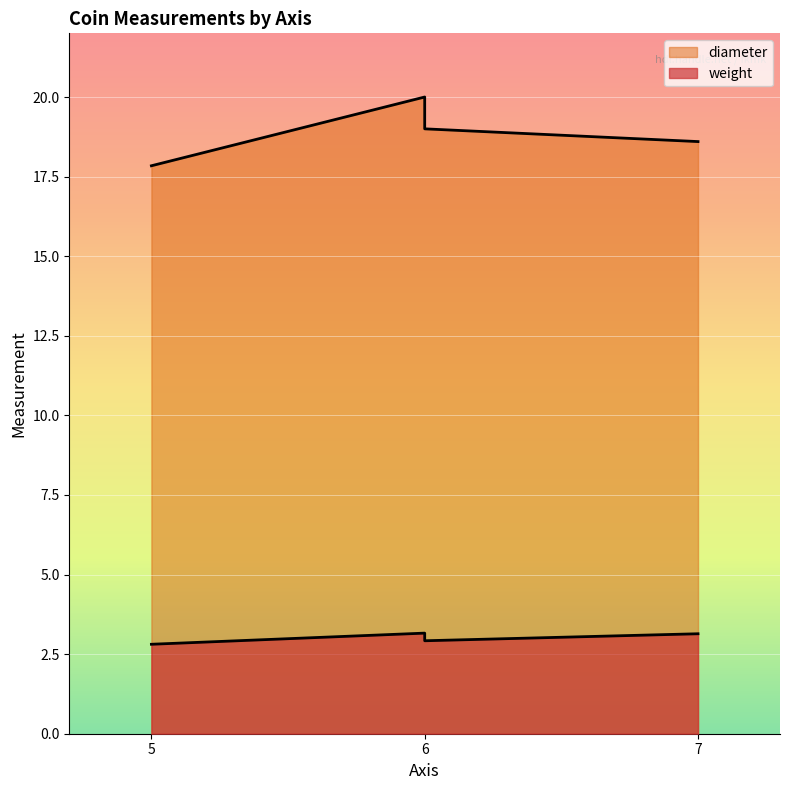

What is the difference between the diameter values at 6 and 7?

1.4